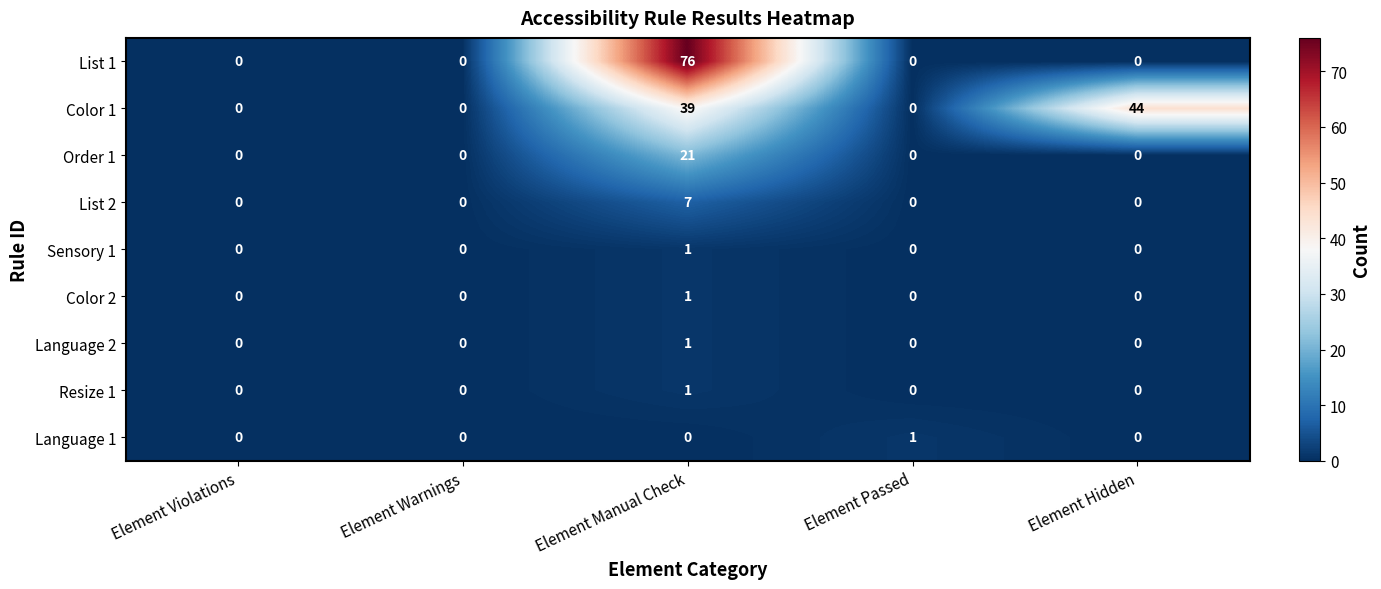

The Sensory 1 series shows 0 at Element Violations. True or false?

True